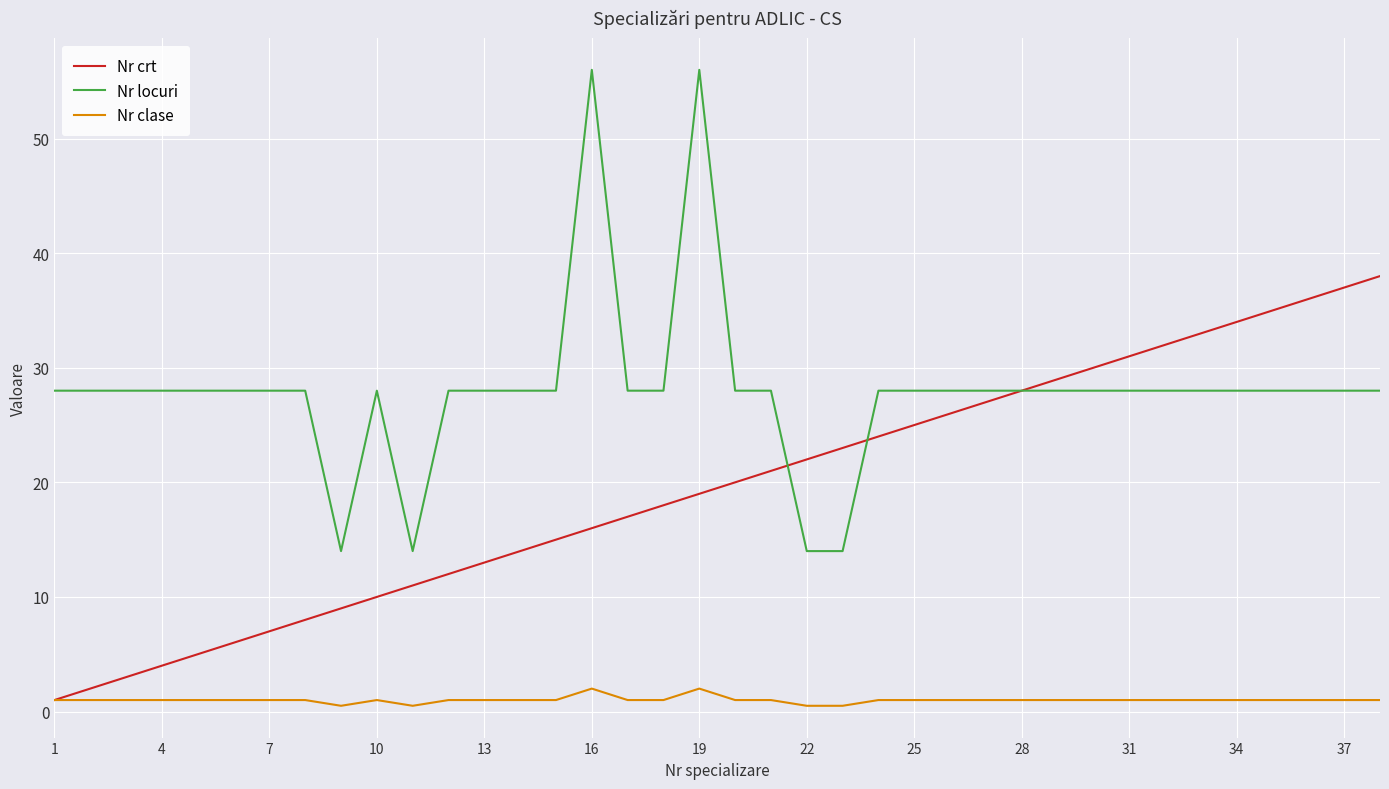

List the series in order of their peak value, lowest first.

Nr clase, Nr crt, Nr locuri